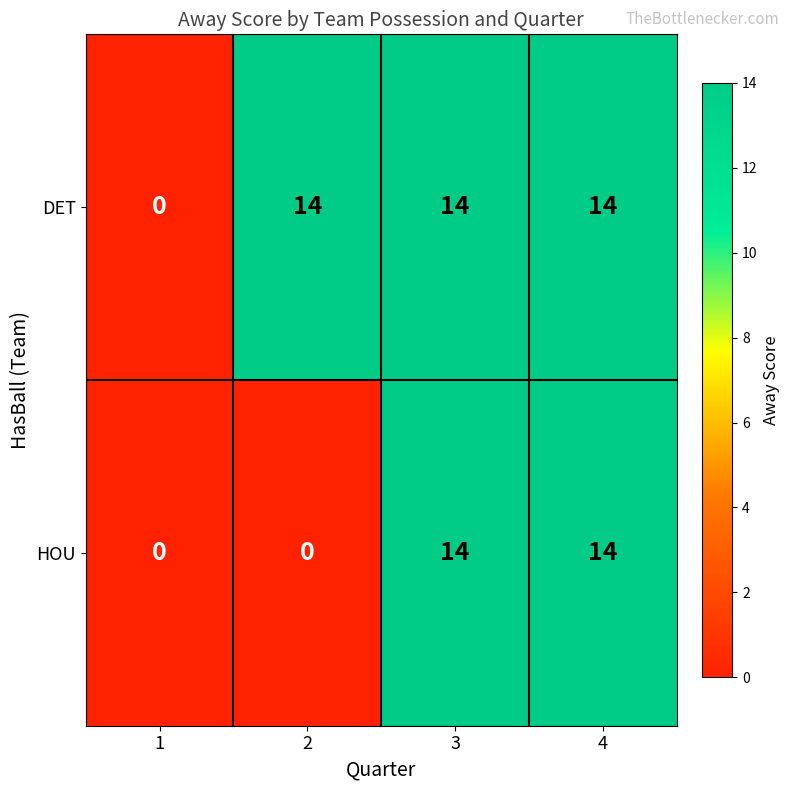

The HOU series shows 14 at 4. True or false?

True